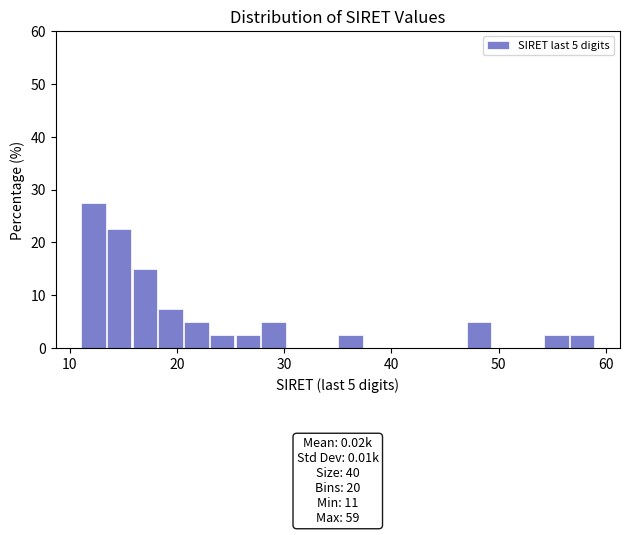

Around what value on the x-axis is the tallest bar? Give the approximate position of its centre, as read against the axis.

12